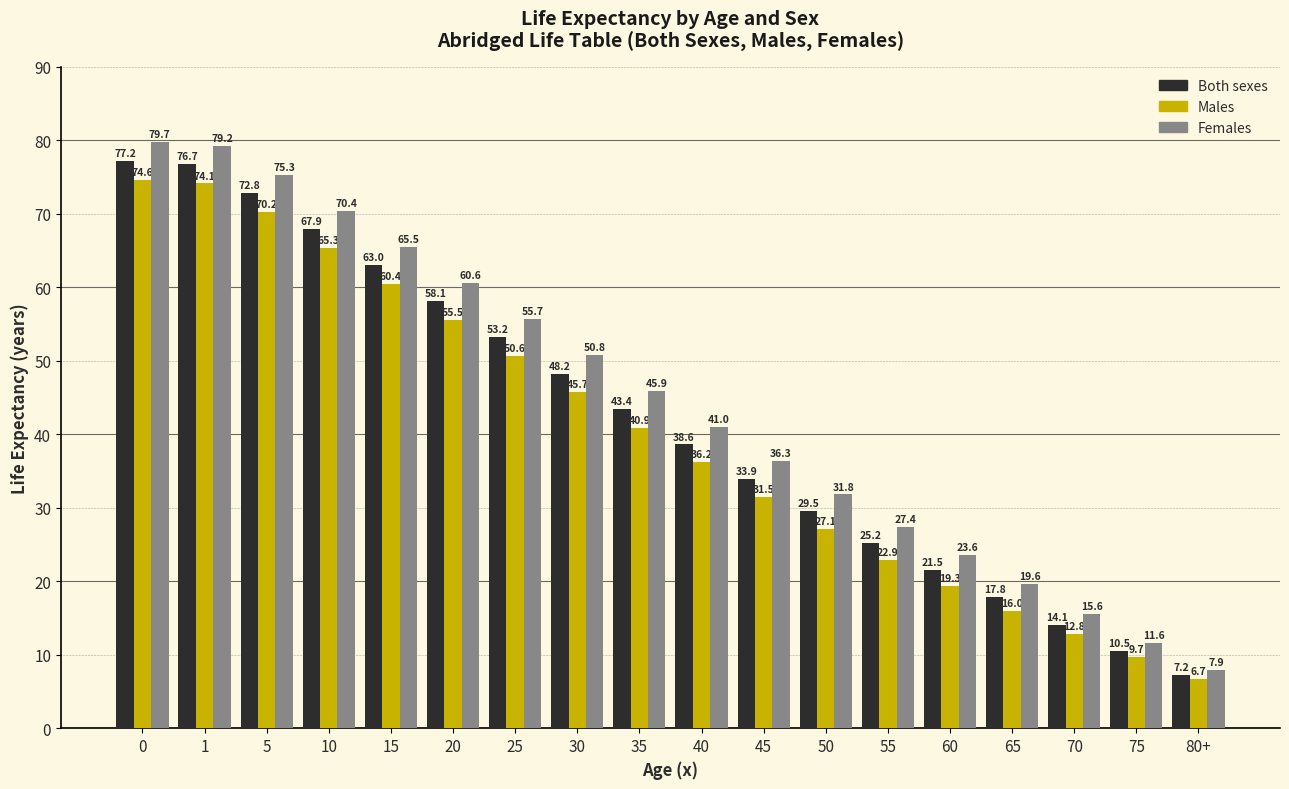

Reading left to right, list all the values displayed in this chart.

Both sexes: 0=77.2	1=76.7	5=72.8	10=67.9	15=63.0	20=58.1	25=53.2	30=48.2	35=43.4	40=38.6	45=33.9	50=29.5	55=25.2	60=21.5	65=17.8	70=14.1	75=10.5	80+=7.2
Males: 0=74.6	1=74.1	5=70.2	10=65.3	15=60.4	20=55.5	25=50.6	30=45.7	35=40.9	40=36.2	45=31.5	50=27.1	55=22.9	60=19.3	65=16.0	70=12.8	75=9.7	80+=6.7
Females: 0=79.7	1=79.2	5=75.3	10=70.4	15=65.5	20=60.6	25=55.7	30=50.8	35=45.9	40=41.0	45=36.3	50=31.8	55=27.4	60=23.6	65=19.6	70=15.6	75=11.6	80+=7.9